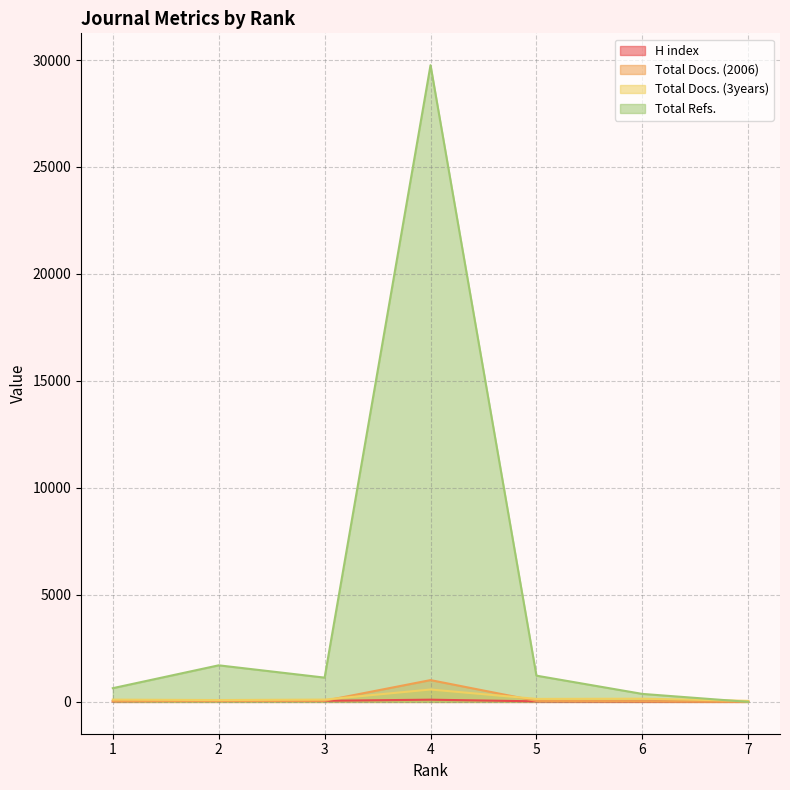

The value of Total Refs. at 7 is 0. True or false?

True